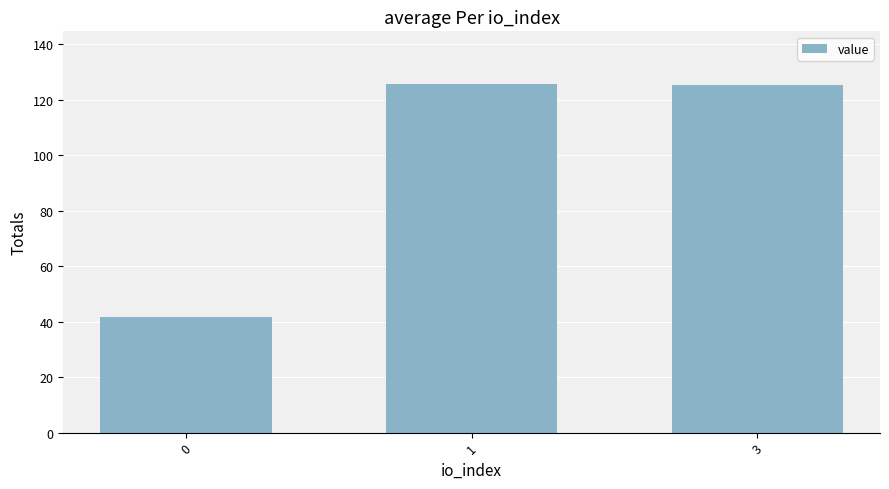

What is the value of the 3rd bar from the left?

125.3